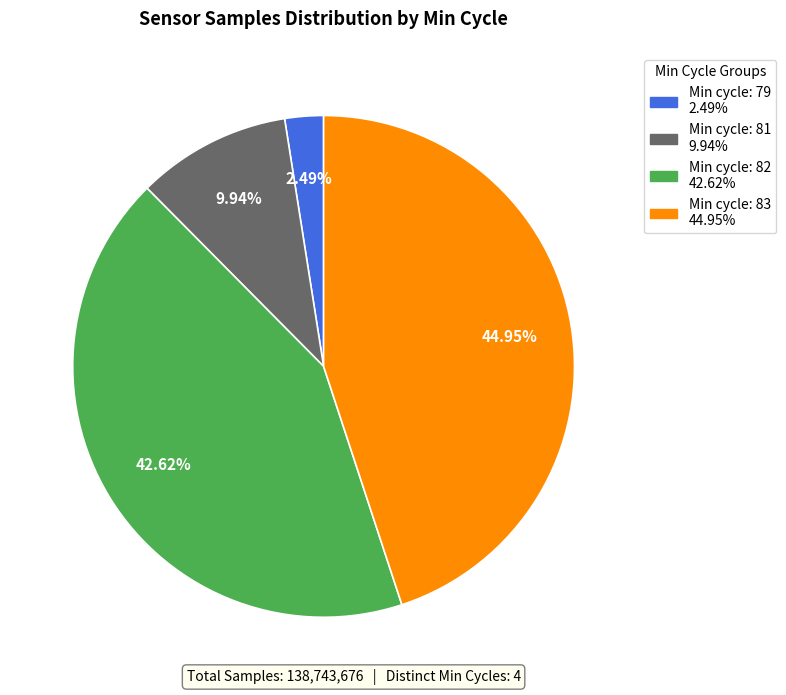

Is there a majority slice in this chart?

No